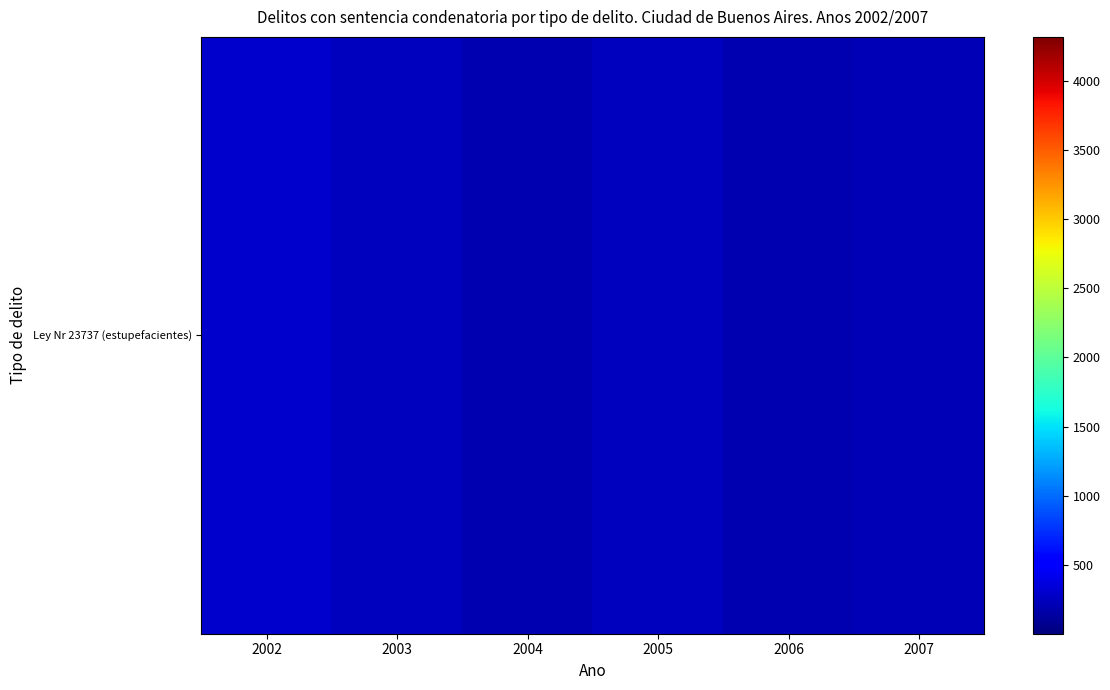

Count the number of categories in the chart.

6